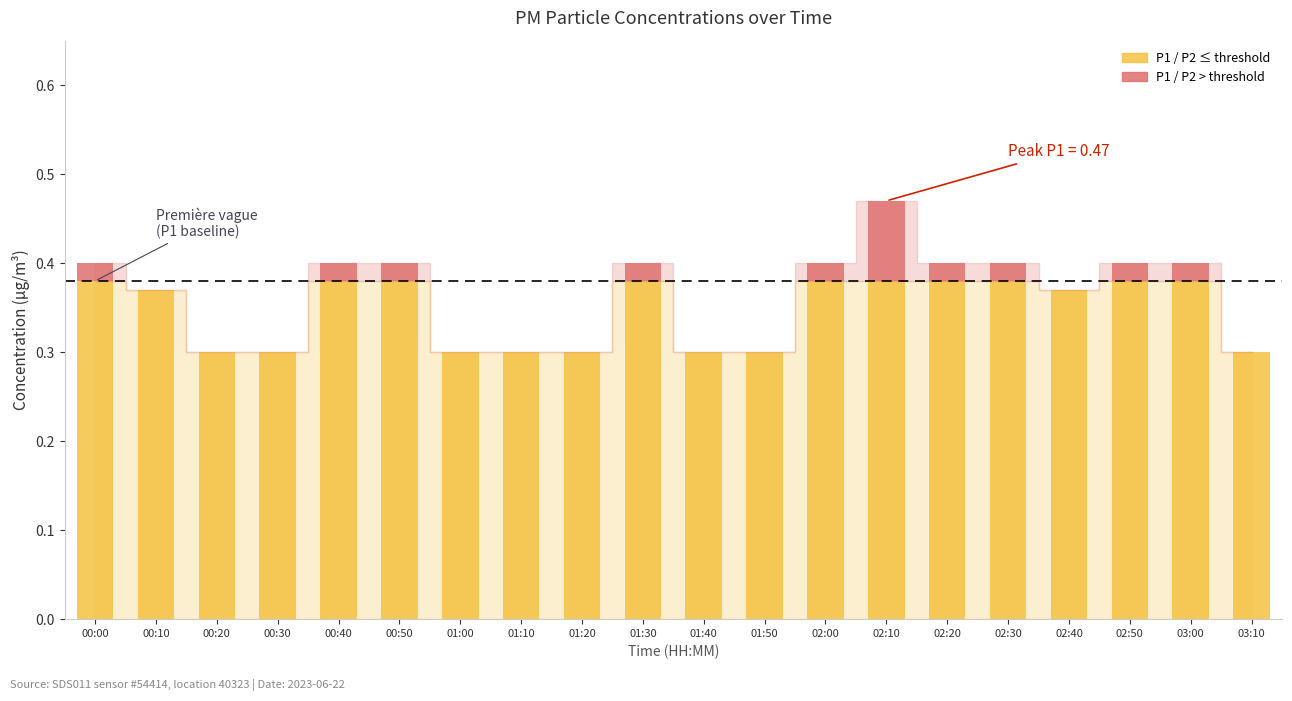

At which category is the sum across all series the highest?

02:10